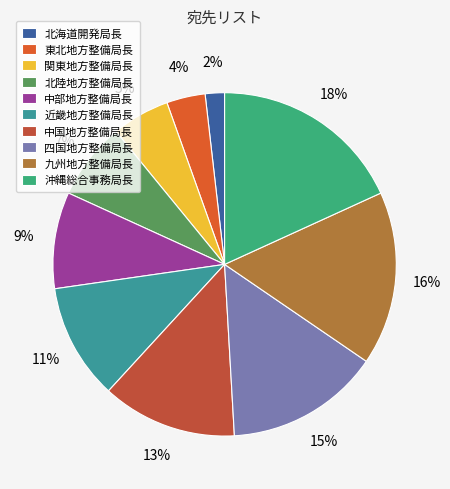

To the nearest percent, what is the difference between the 関東地方整備局長 and 近畿地方整備局長 slice percentages?

5%